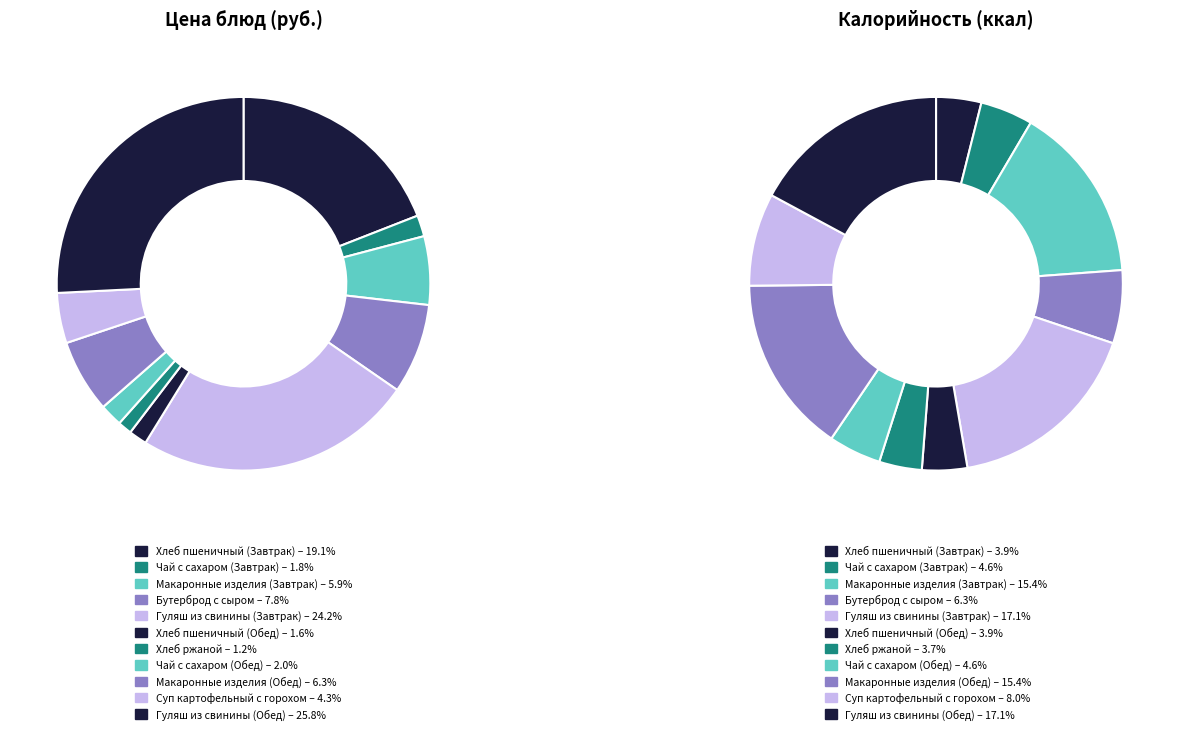

Combined, do Гуляш из свинины (Завтрак) and Хлеб пшеничный (Обед) account for over 50%?

No